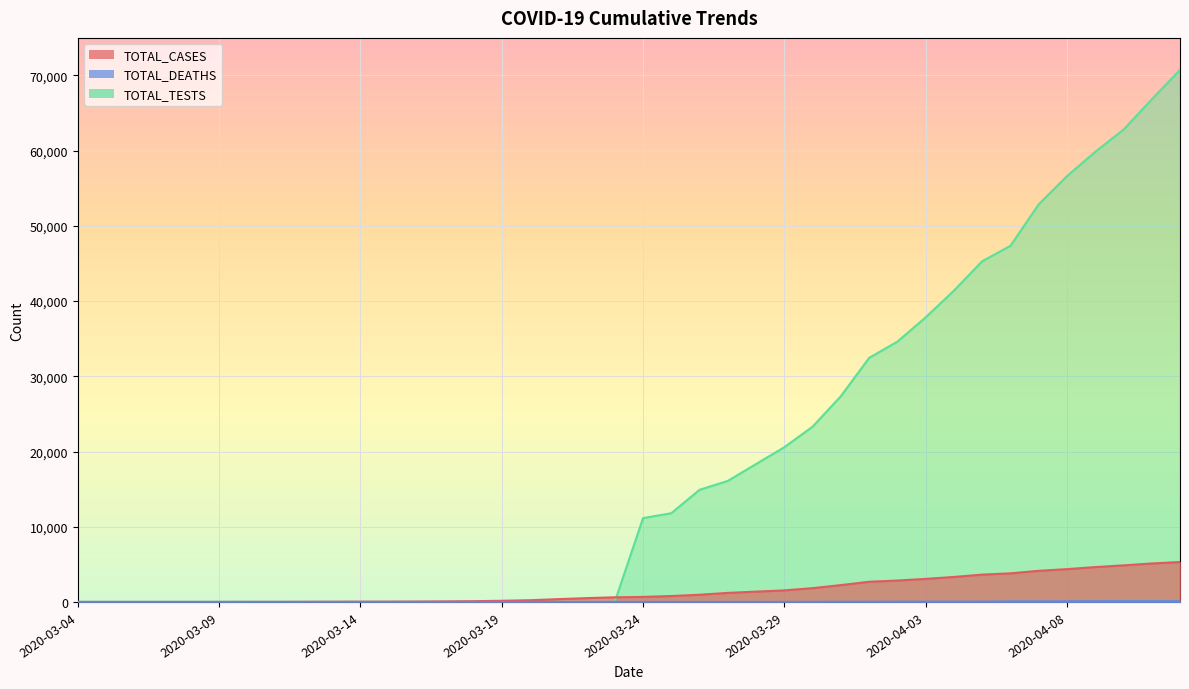

Reading left to right, what are all the values shown in this chart?

TOTAL_CASES: 0	1	1	1	3	4	7	9	18	26	32	39	52	73	98	154	228	371	505	615	667	784	957	1203	1373	1537	1834	2239	2683	2845	3067	3321	3633	3802	4138	4362	4634	4862	5114	5308
TOTAL_DEATHS: 0	0	0	0	0	0	0	0	0	0	0	0	0	0	0	0	0	1	2	2	2	3	3	6	6	7	13	23	24	32	37	43	44	65	72	79	94	98	101	101
TOTAL_TESTS: 0	0	0	0	0	0	0	0	0	0	0	0	0	0	0	0	0	0	0	0	11144	11796	14909	16091	18338	20574	23304	27360	32452	34611	37839	41391	45300	47350	52874	56618	59849	62799	66828	70747